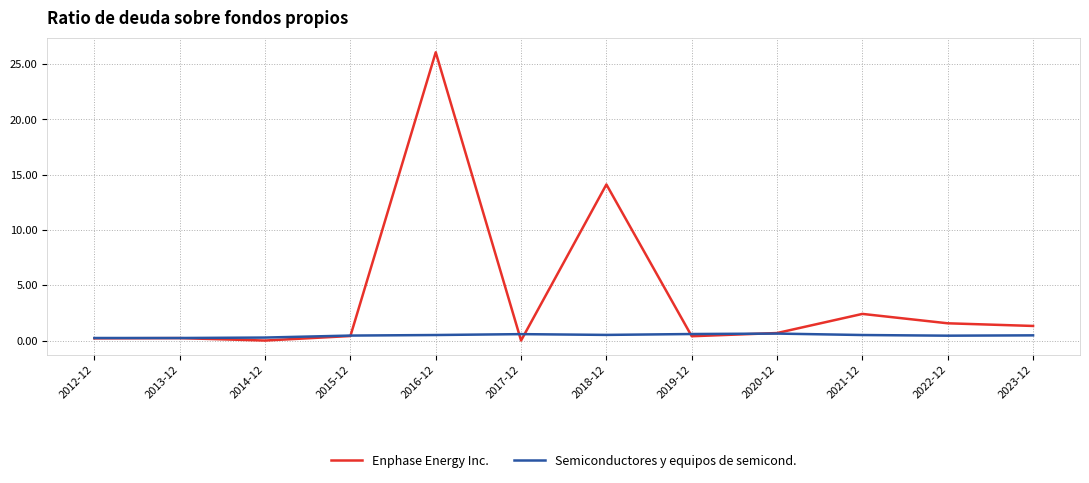

What is the difference between the Enphase Energy Inc. values at 2020-12 and 2018-12?

13.4